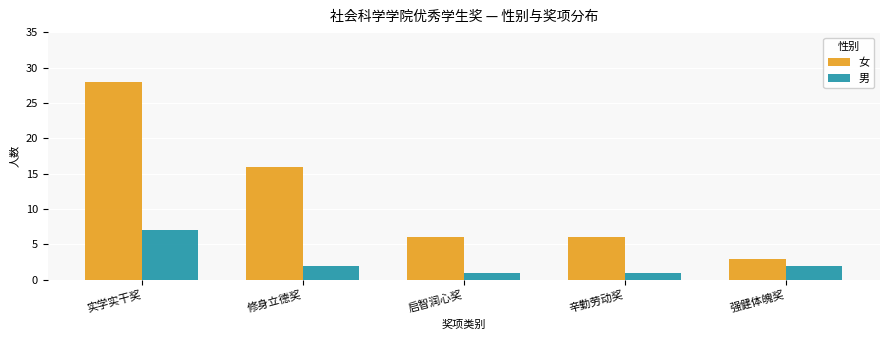

What is the approximate value of 男 at 辛勤劳动奖?

1